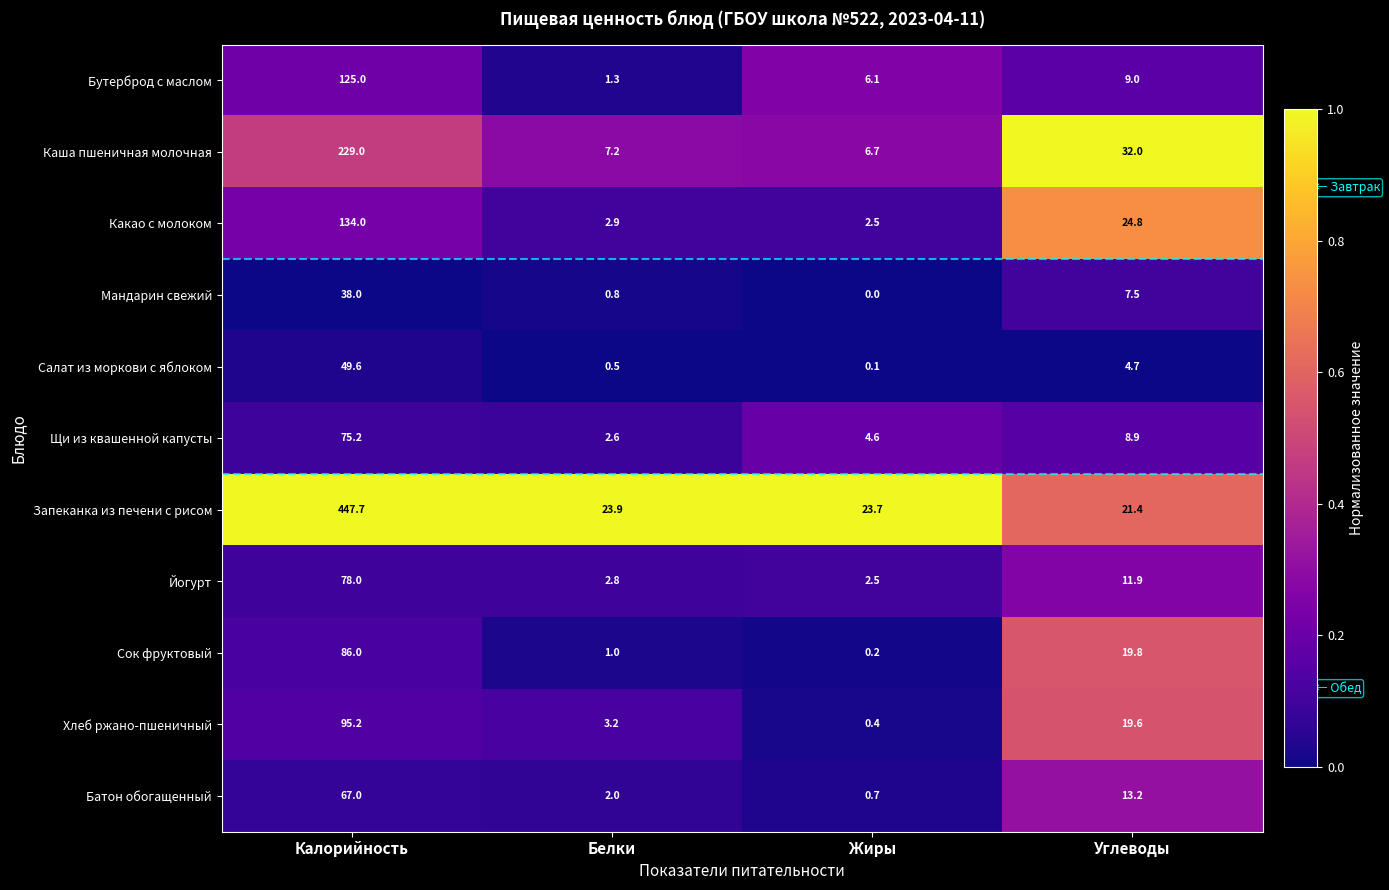

At Калорийность, list the series in order from smallest to largest.

Мандарин свежий, Салат из моркови с яблоком, Батон обогащенный, Щи из квашенной капусты, Йогурт, Сок фруктовый, Хлеб ржано-пшеничный, Бутерброд с маслом, Какао с молоком, Каша пшеничная молочная, Запеканка из печени с рисом